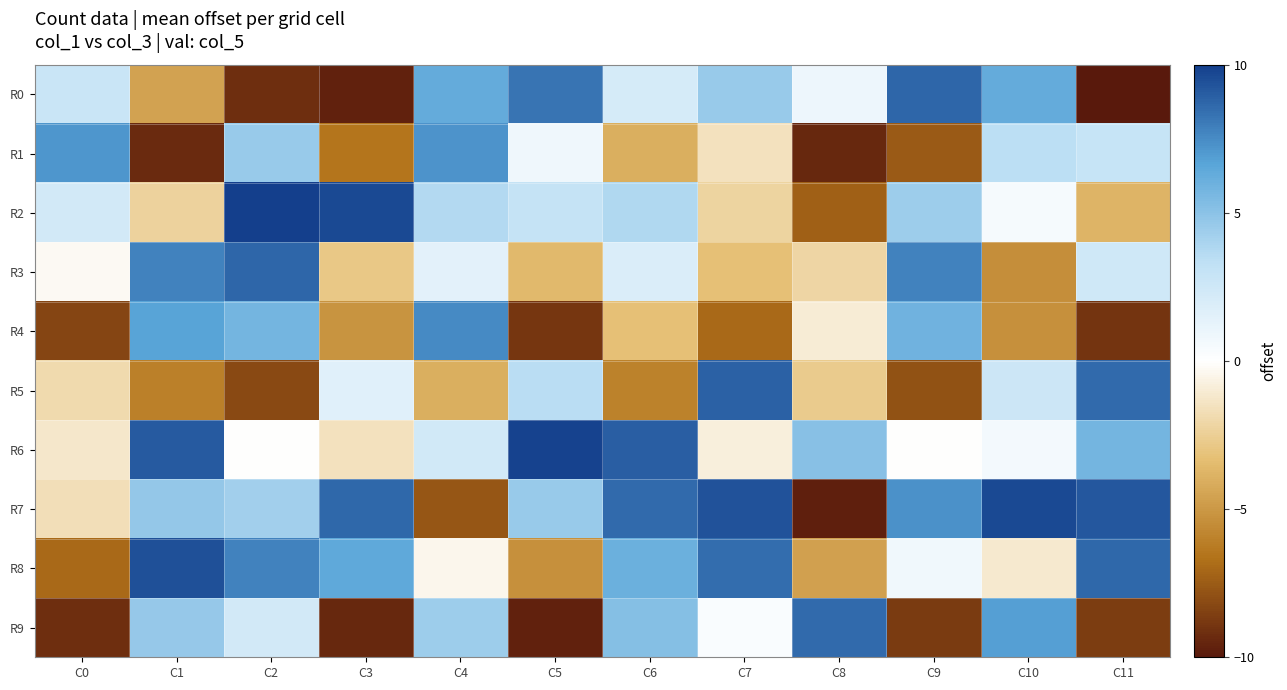

Which series changed the most between C5 and C7?

R8